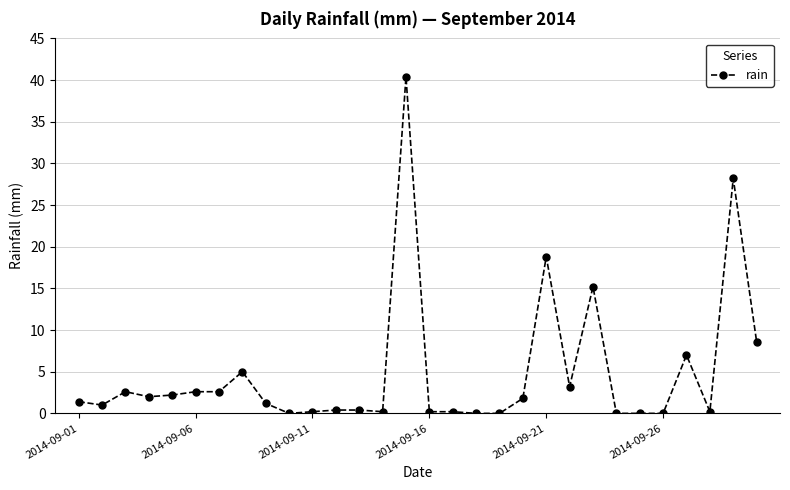

What is the maximum value shown in the chart?

40.4